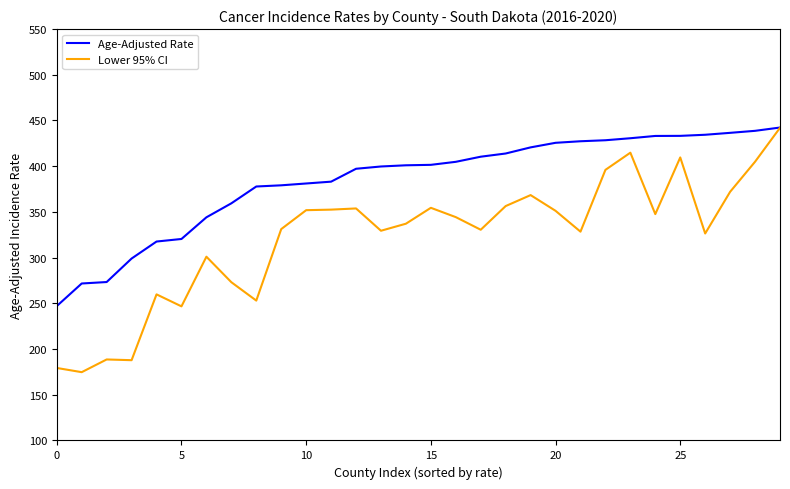

Which series has the largest range (max minus min)?

Lower 95% CI